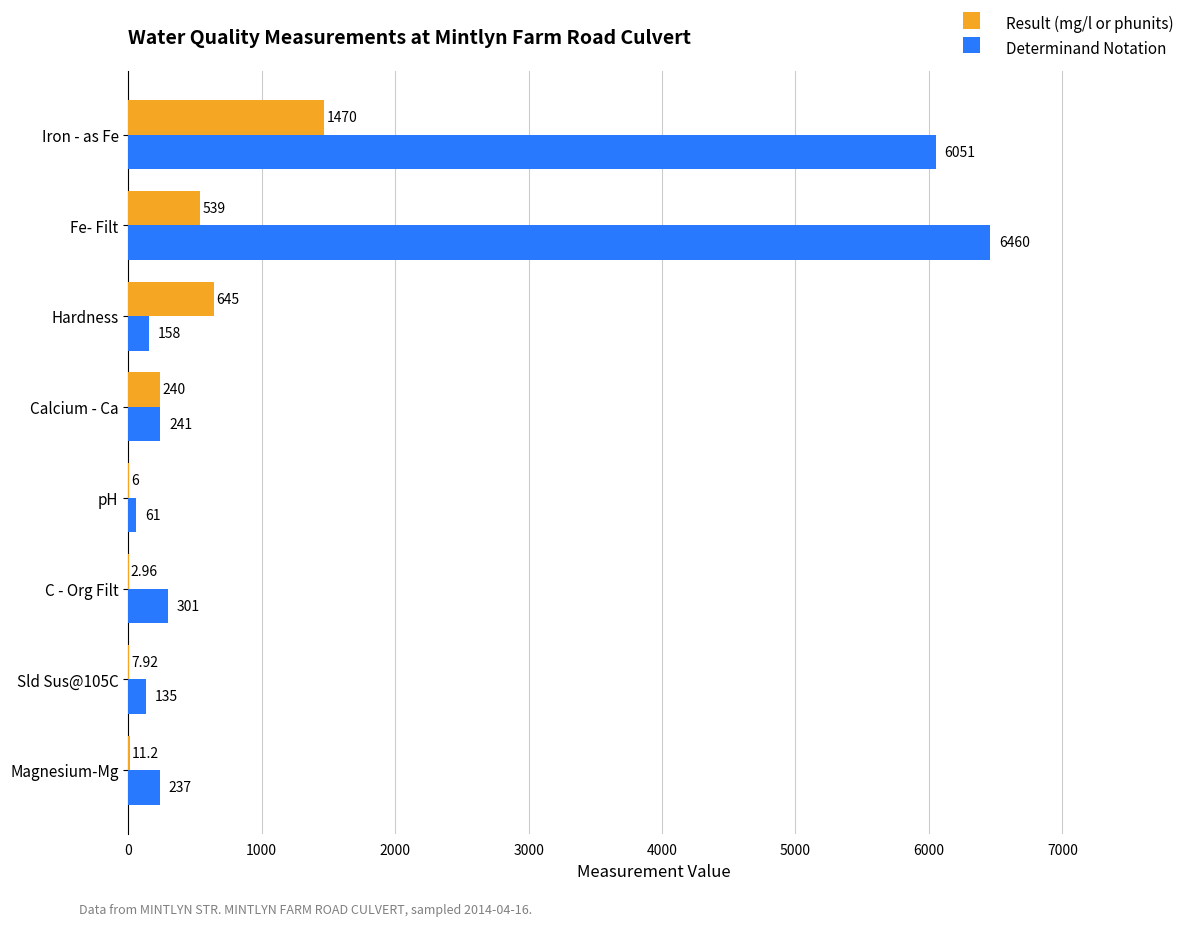

What is the sum of all Determinand Notation values?

13644.0